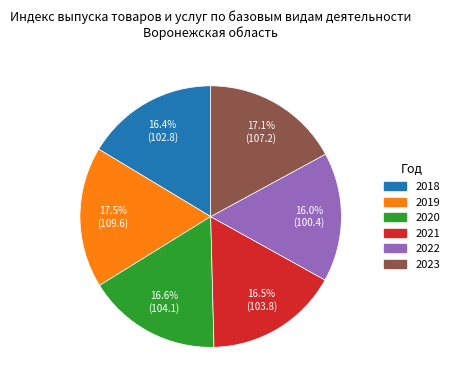

Is it true that 2019 is 24% of the pie?

False